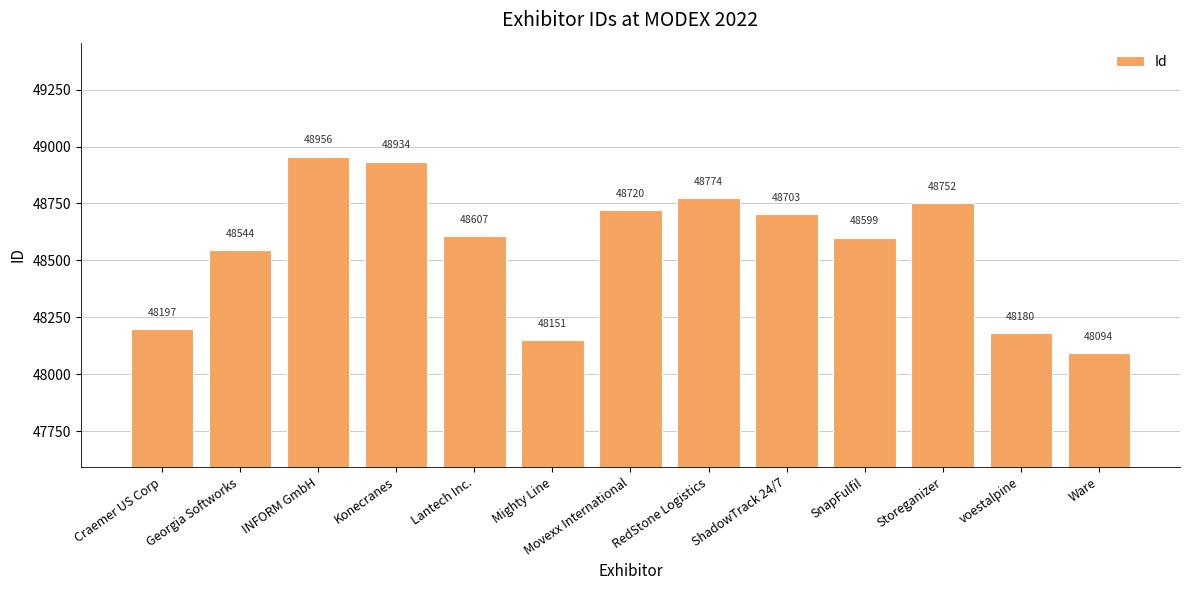

What is the label of the 6th bar from the left?

Mighty Line